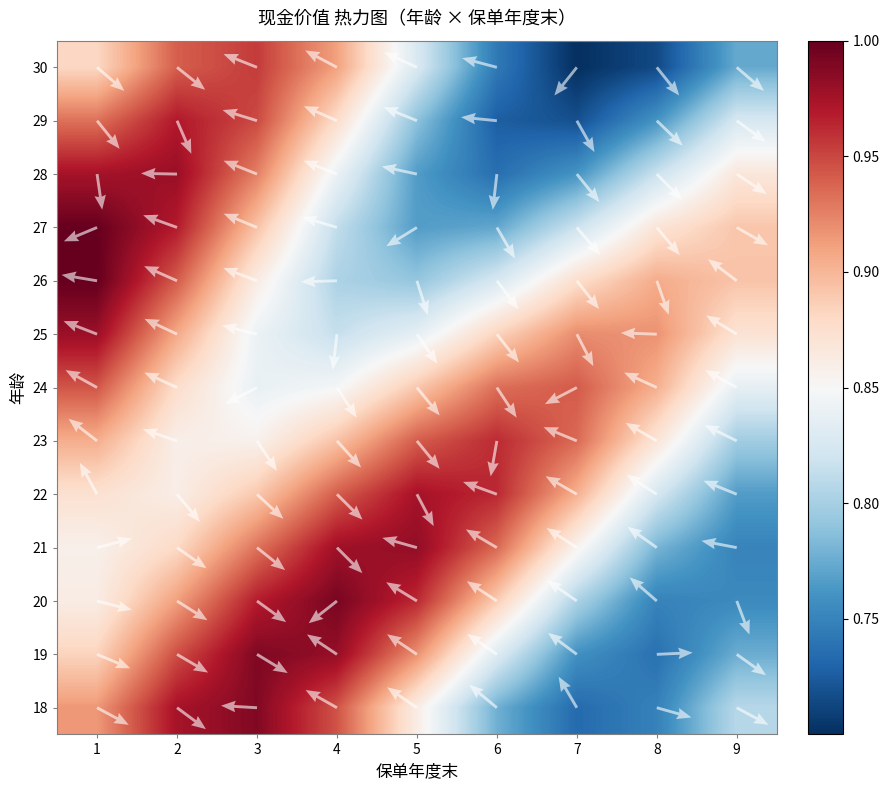

The 18 series shows 1.3 at 8. True or false?

False